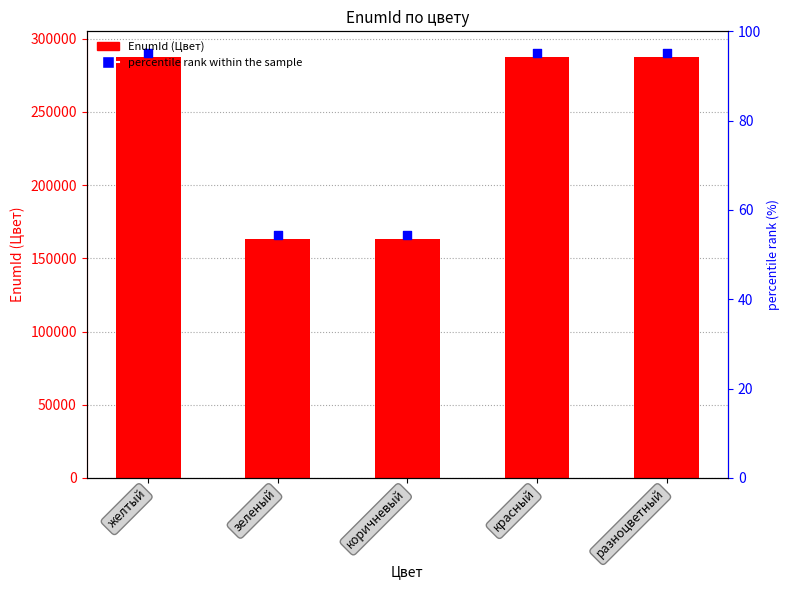

Which series reaches the maximum Y coordinate?

percentile rank within the sample